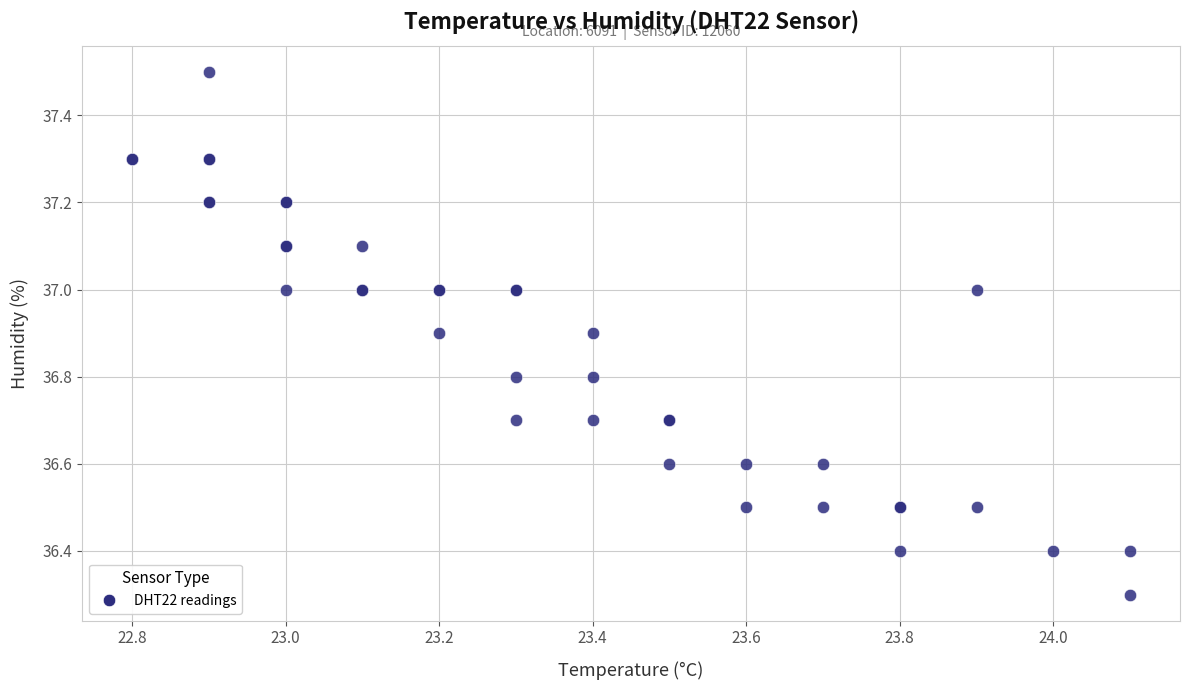

What Y value in the scatter plot is closest to 36?

36.3